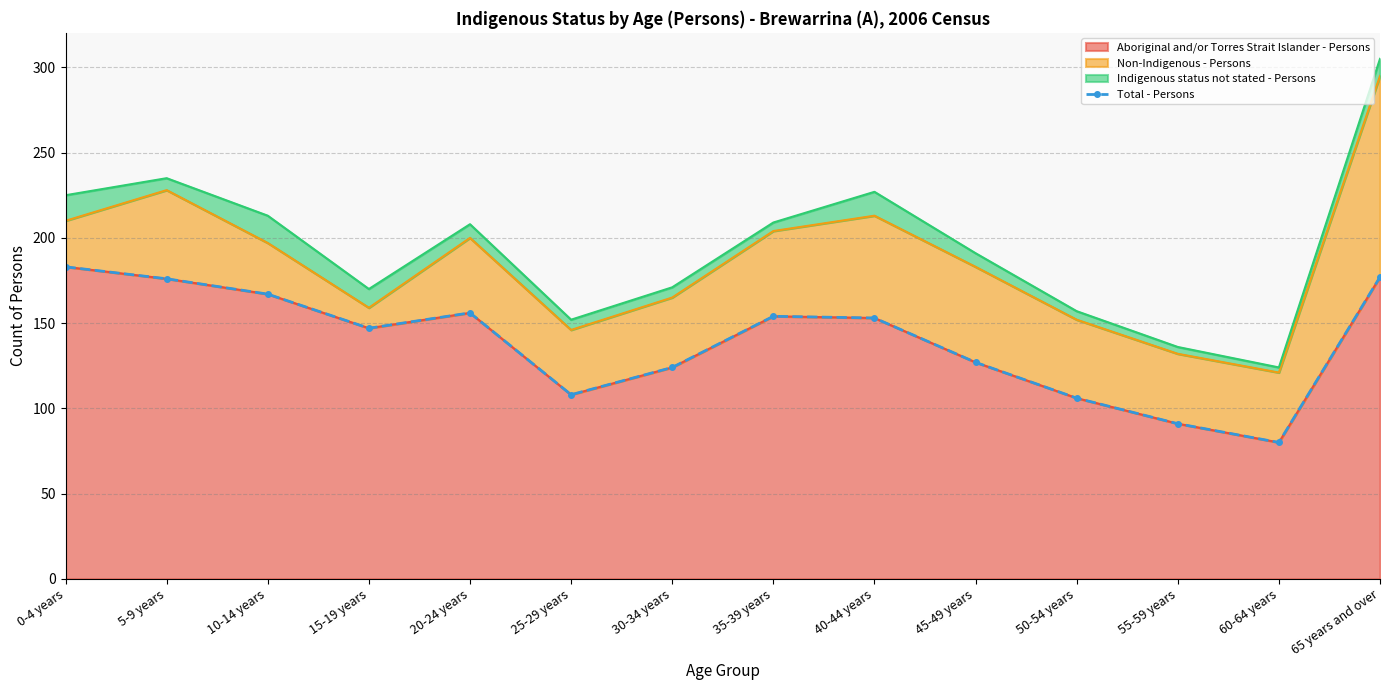

Approximately how many times larger is the value at 0-4 years compared to 40-44 years?

1.2